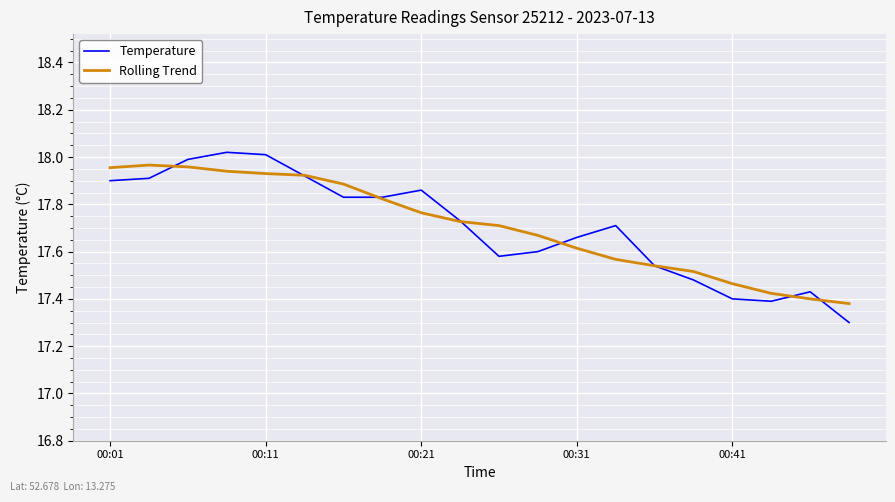

What is the smallest value displayed?

17.3